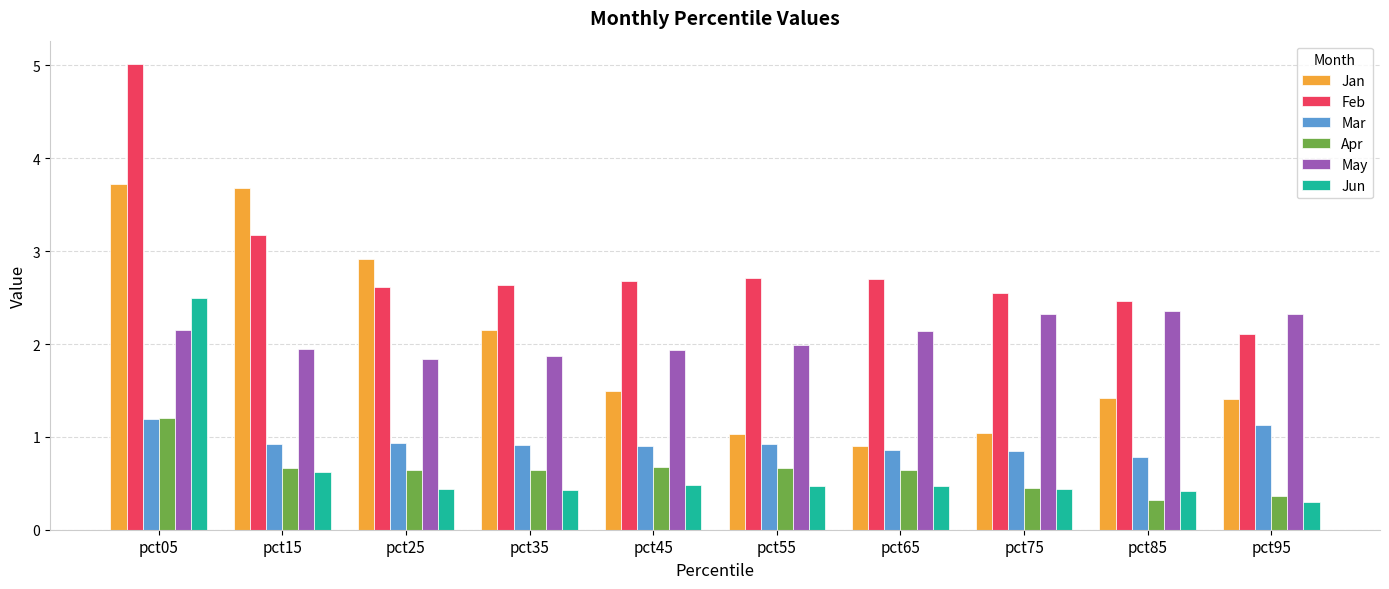

Rank the series at pct65 from highest to lowest value.

Feb, May, Jan, Mar, Apr, Jun